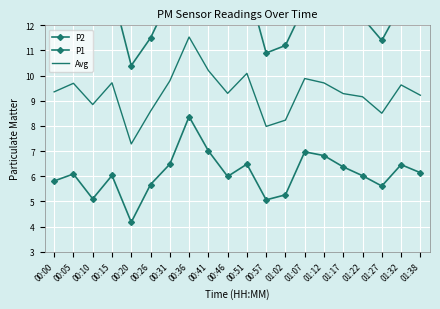

What is the spread (max minus min) of values at 00:46?

6.6